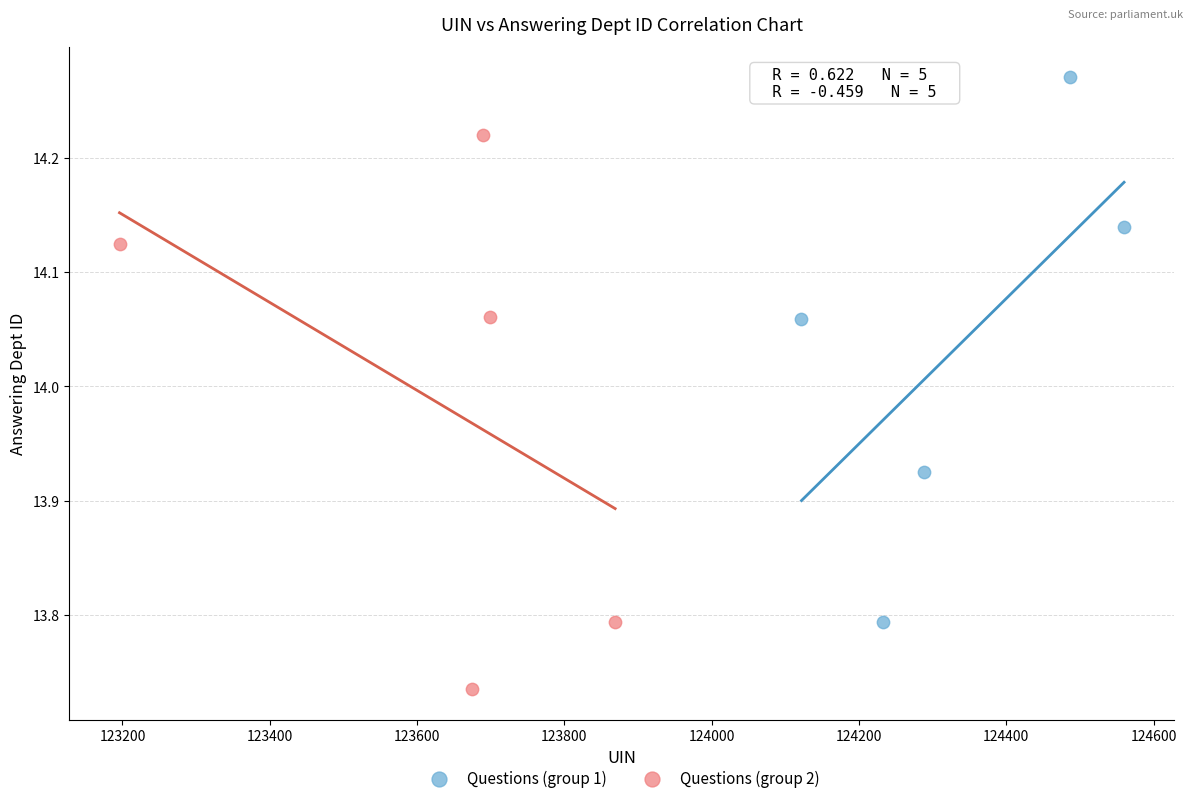

What are all the series names shown in the legend?

Questions (group 1), Questions (group 2)